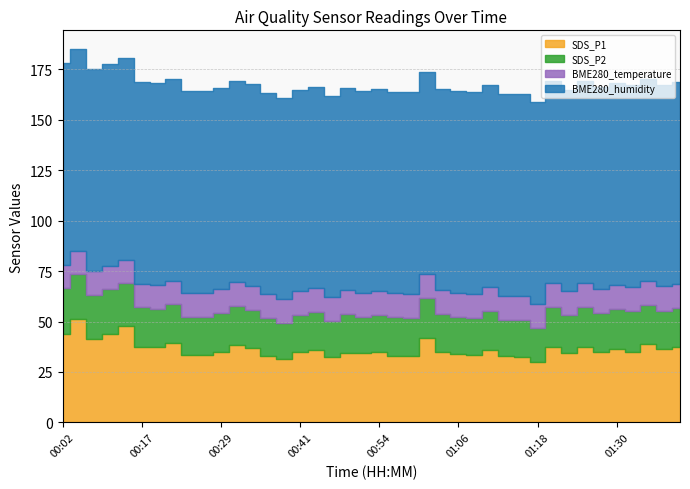

What is the difference between the SDS_P2 values at 01:40 and 01:25?

0.4